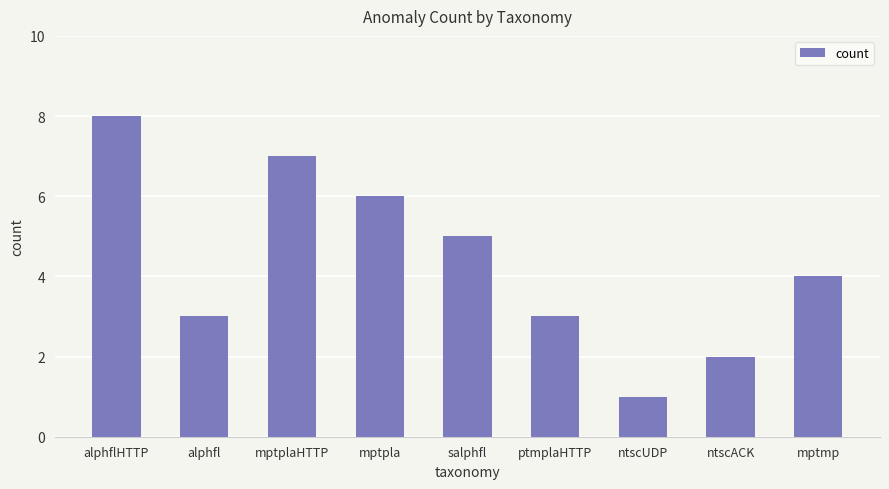

What value does the data have at alphfl?

3